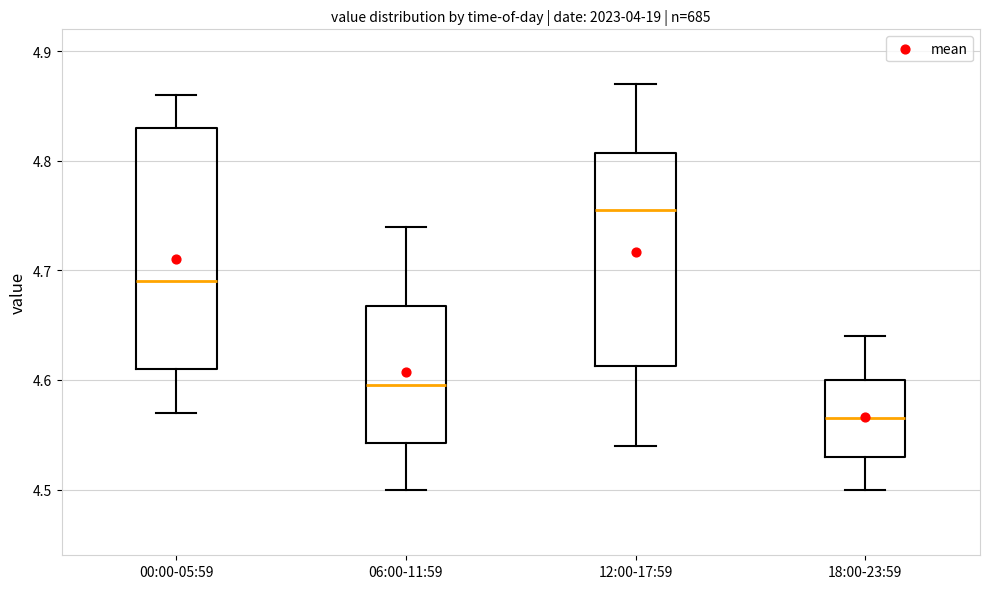

Where is the lower edge of the box for 06:00-11:59 on the y-axis? The values are not printed on the chart, so give them approximately, as read against the axis.

4.54